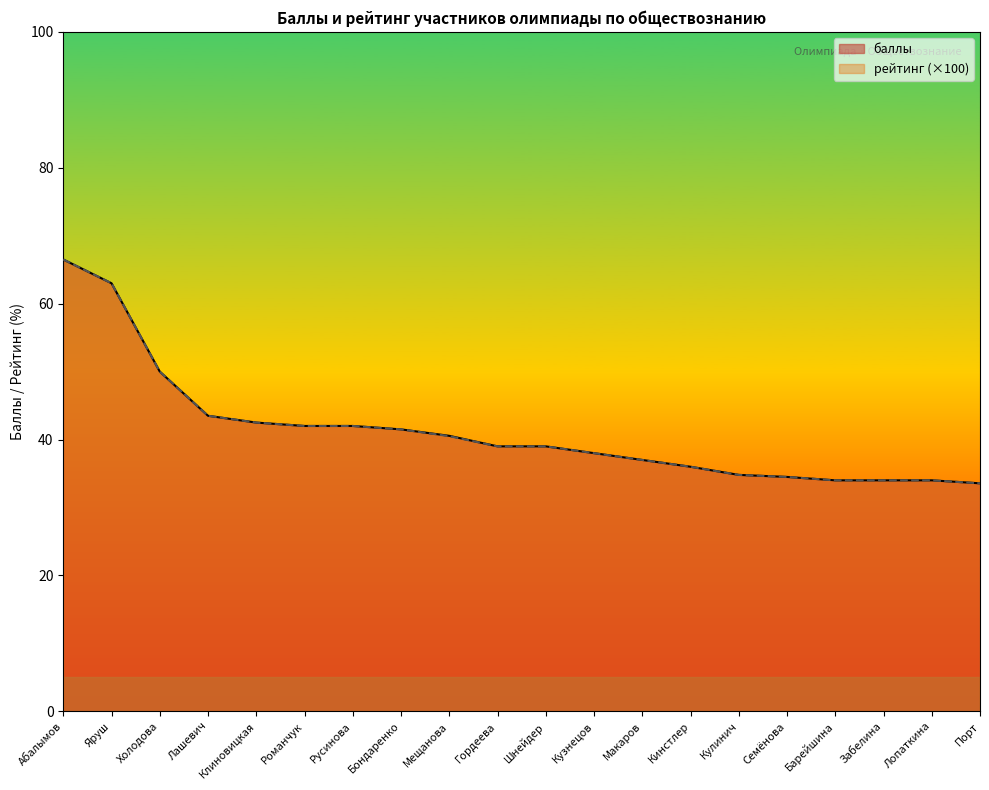

True or false: рейтинг has more than 0 interior local peaks.

False